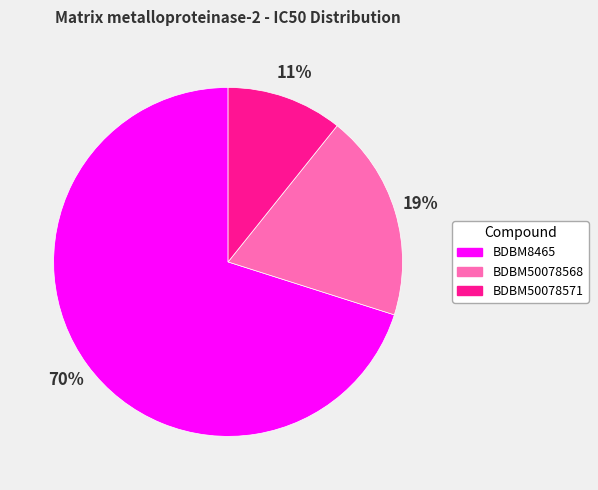

Which slice is the smallest?

BDBM50078571